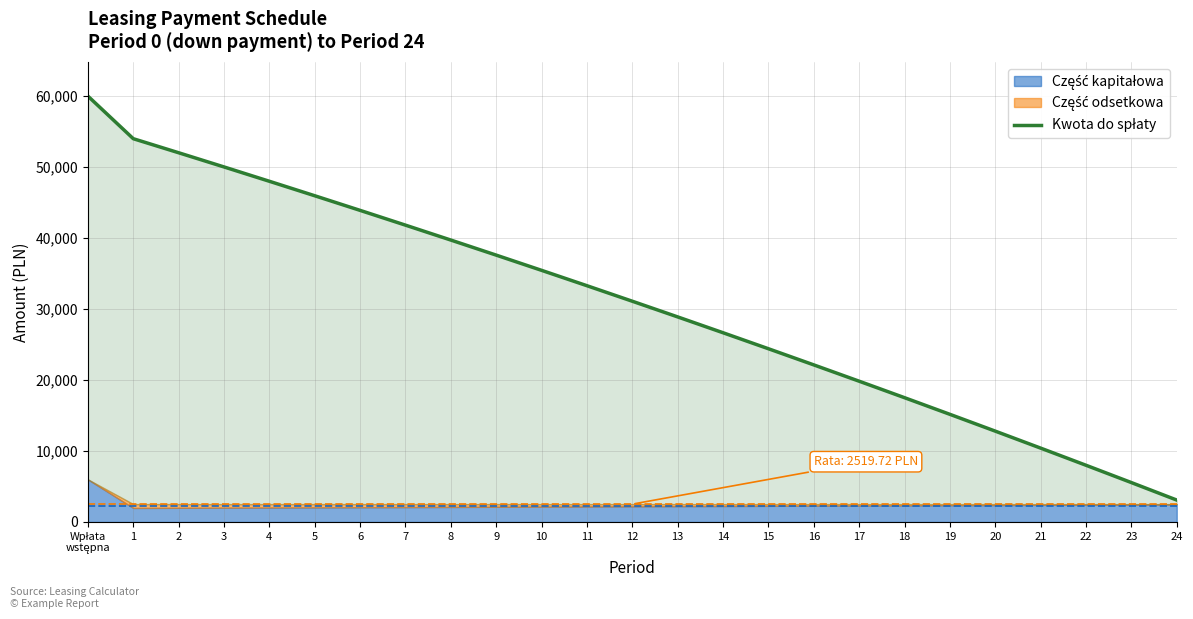

What is the label of the 16th point from the left?

15